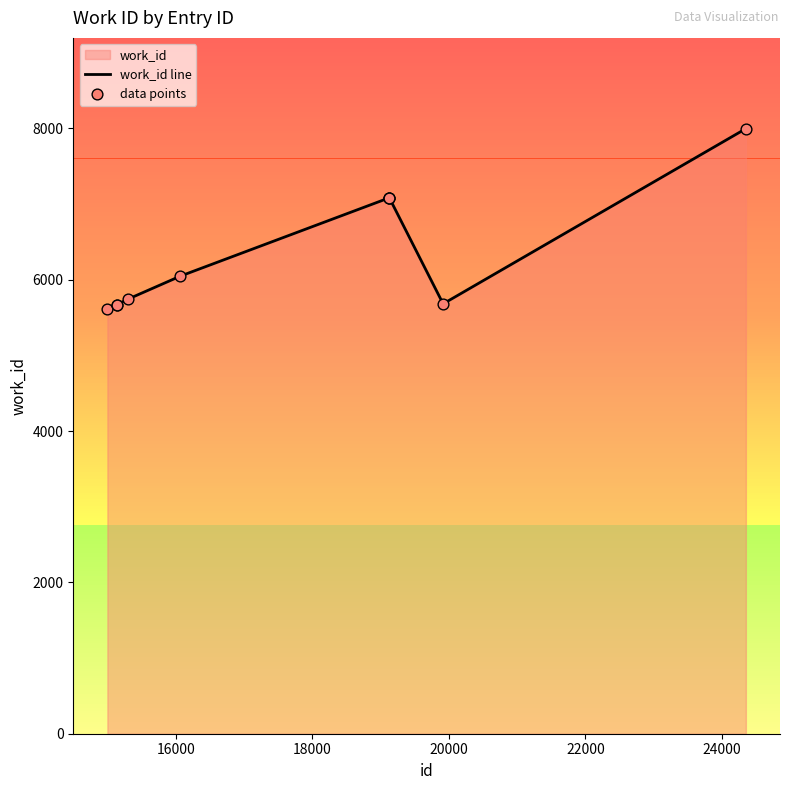

Which series has the largest total across all categories?

work_id line